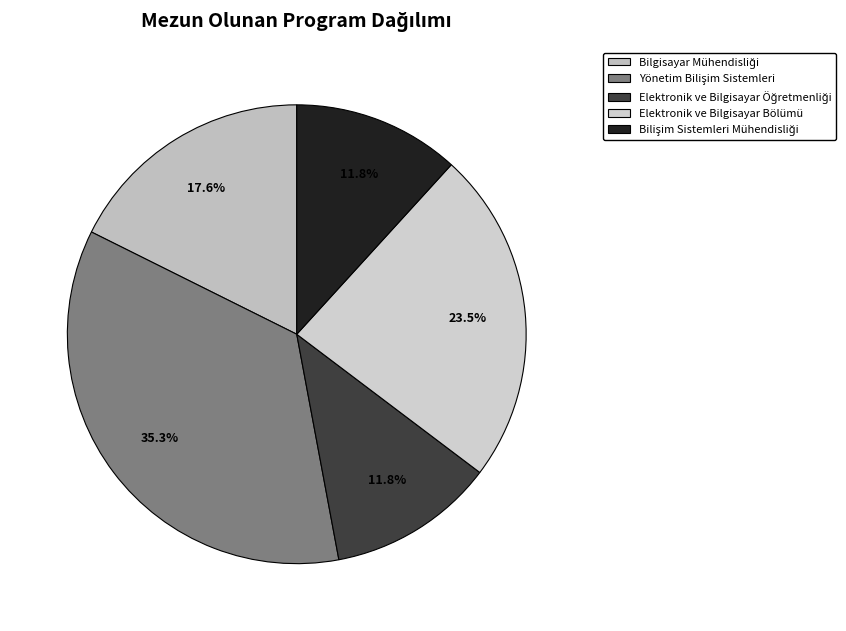

To the nearest percent, what portion does Bilişim Sistemleri Mühendisliği represent?

12%